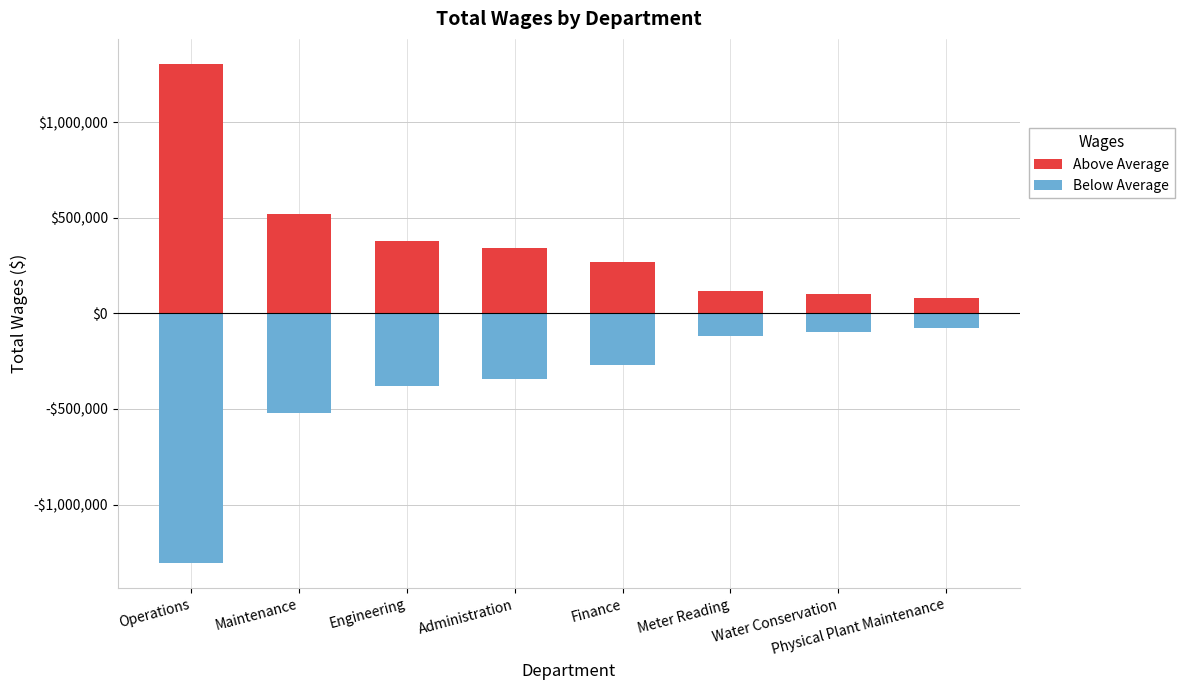

What is the maximum value shown in the chart?

1306947